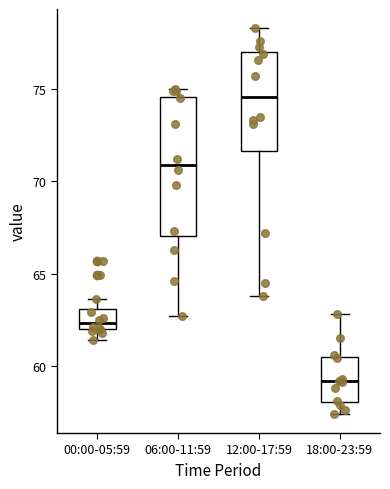

Comparing the boxes themselves (not the whiskers), which one is the tallest?

06:00-11:59